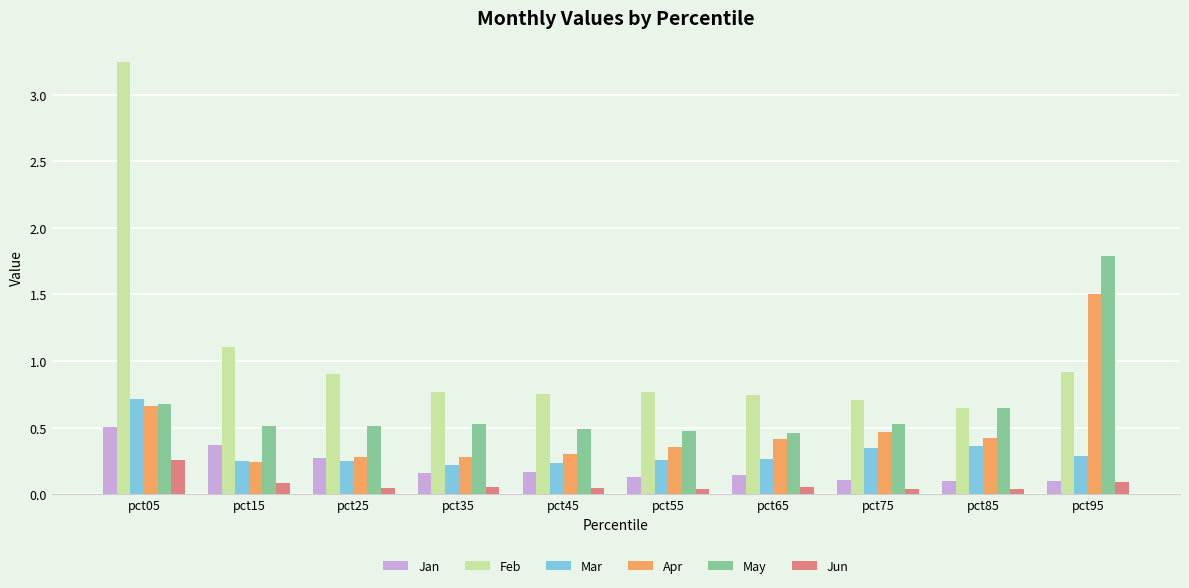

Between pct45 and pct95, which series saw the biggest shift?

May